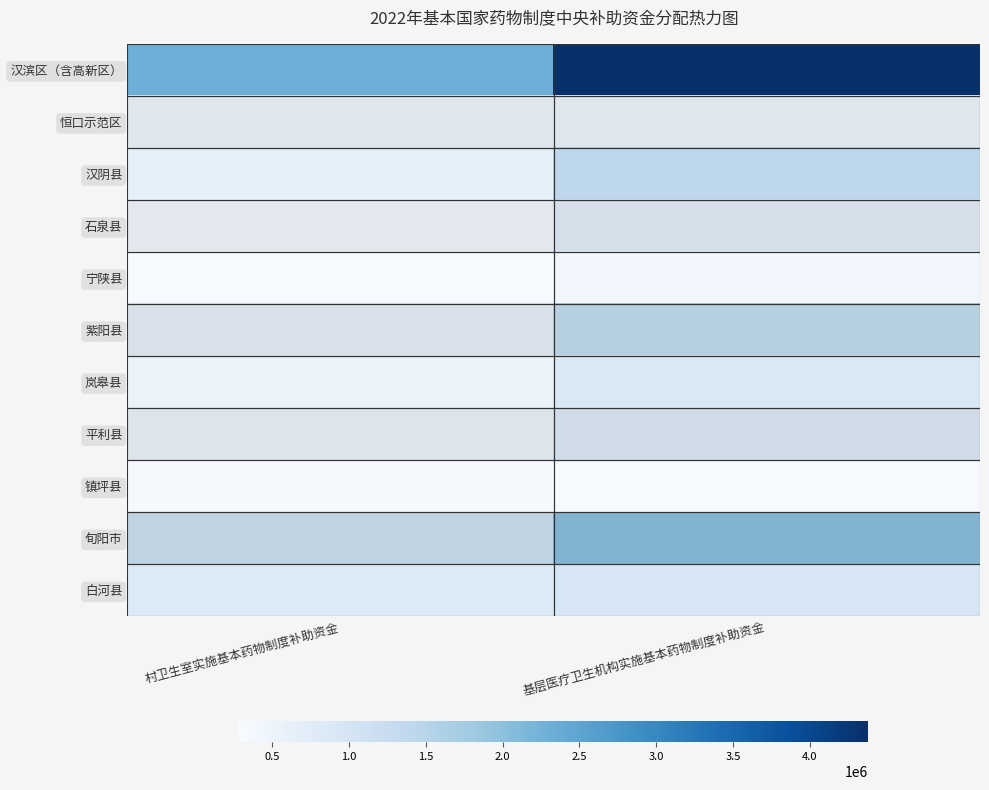

Reading left to right, what are all the values shown in this chart?

汉滨区（含高新区）: 村卫生室实施基本药物制度补助资金=2310900	基层医疗卫生机构实施基本药物制度补助资金=4377200
恒口示范区: 村卫生室实施基本药物制度补助资金=652270	基层医疗卫生机构实施基本药物制度补助资金=641200
汉阴县: 村卫生室实施基本药物制度补助资金=629907	基层医疗卫生机构实施基本药物制度补助资金=1419200
石泉县: 村卫生室实施基本药物制度补助资金=555361	基层医疗卫生机构实施基本药物制度补助资金=987500
宁陕县: 村卫生室实施基本药物制度补助资金=286999	基层医疗卫生机构实施基本药物制度补助资金=406300
紫阳县: 村卫生室实施基本药物制度补助资金=831179	基层医疗卫生机构实施基本药物制度补助资金=1637300
岚皋县: 村卫生室实施基本药物制度补助资金=547907	基层医疗卫生机构实施基本药物制度补助资金=889200
平利县: 村卫生室实施基本药物制度补助资金=756633	基层医疗卫生机构实施基本药物制度补助资金=1113200
镇坪县: 村卫生室实施基本药物制度补助资金=331726	基层医疗卫生机构实施基本药物制度补助资金=294200
旬阳市: 村卫生室实施基本药物制度补助资金=1494630	基层医疗卫生机构实施基本药物制度补助资金=2461100
白河县: 村卫生室实施基本药物制度补助资金=846088	基层医疗卫生机构实施基本药物制度补助资金=942500